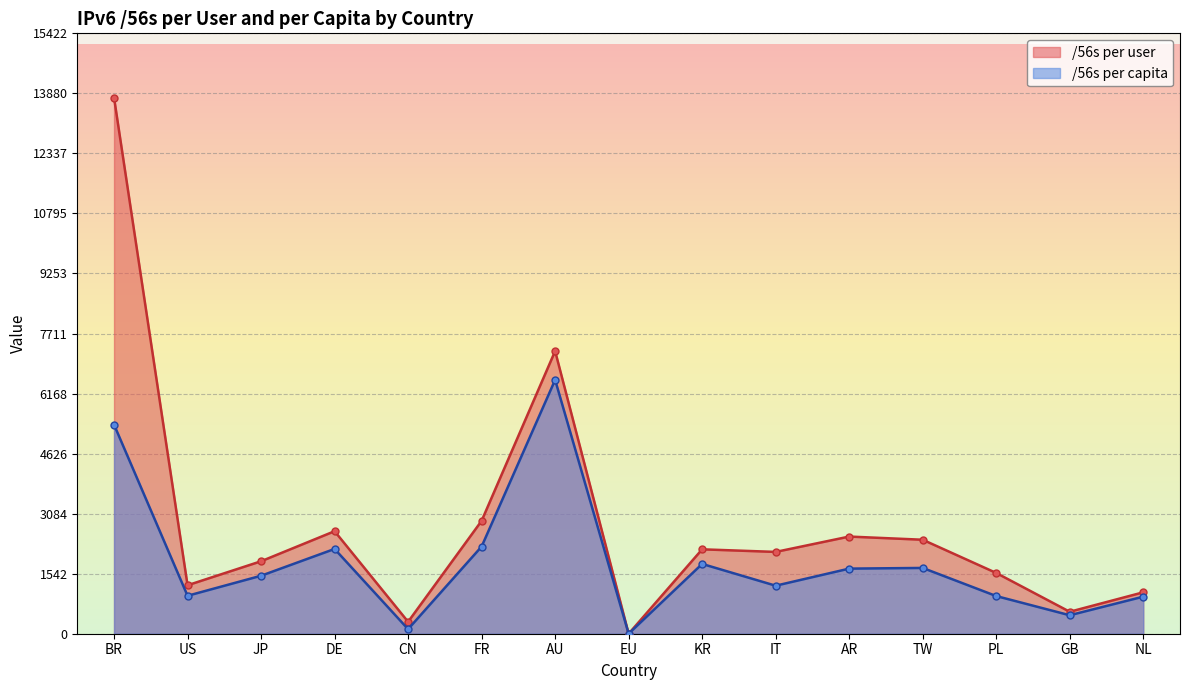

In /56s per user, how many points are lower than both neighbors (excluding endpoints)?

5